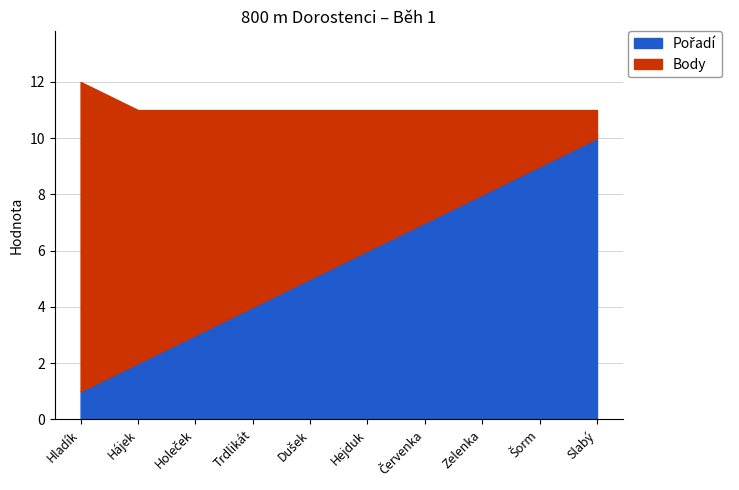

Rank the categories by value from lowest to highest.

Hladík, Hájek, Holeček, Trdlikát, Dušek, Hejduk, Červenka, Zelenka, Šorm, Slabý